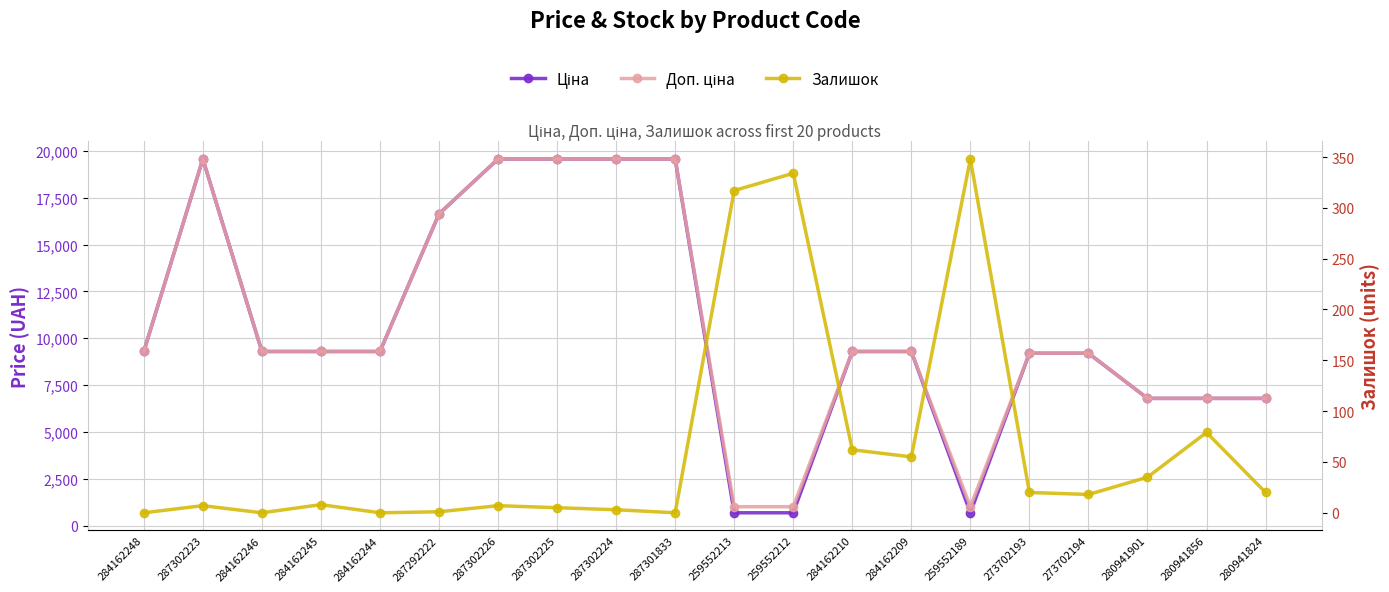

Which label corresponds to the largest value in the chart?

287302223